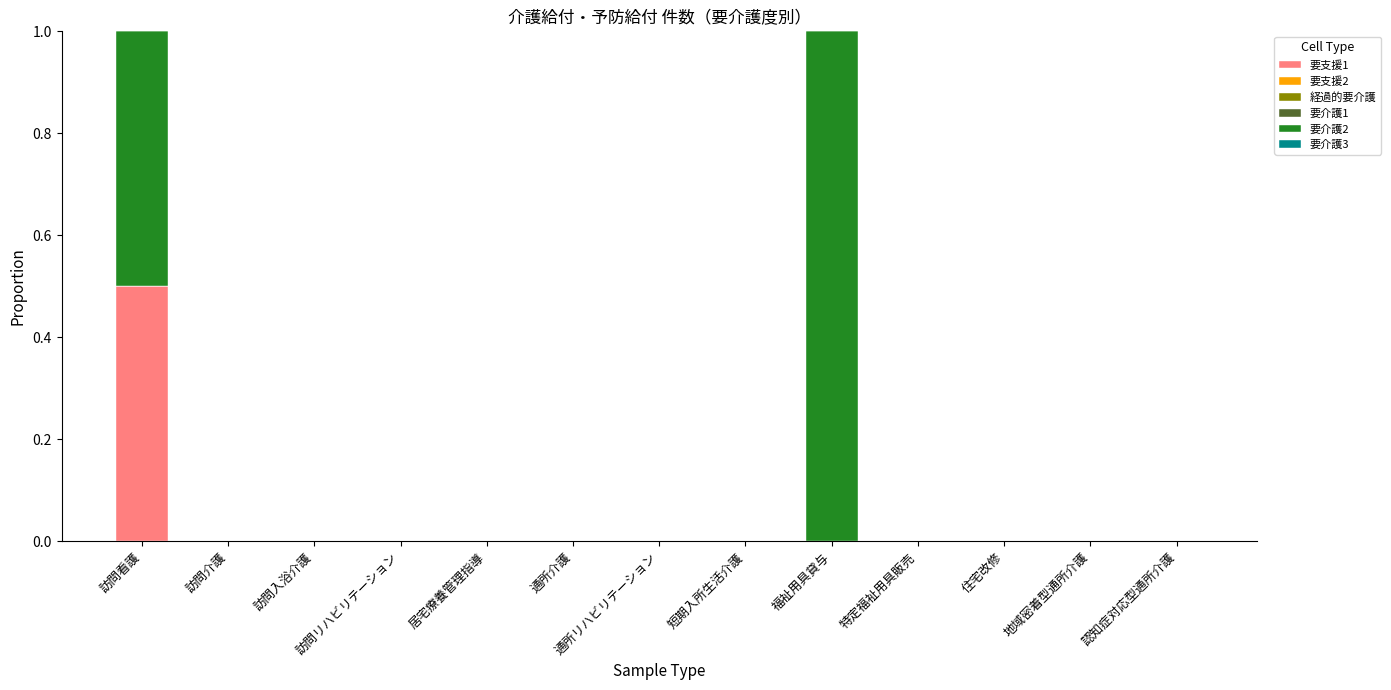

What is the sum of all 要支援1 values?

0.5